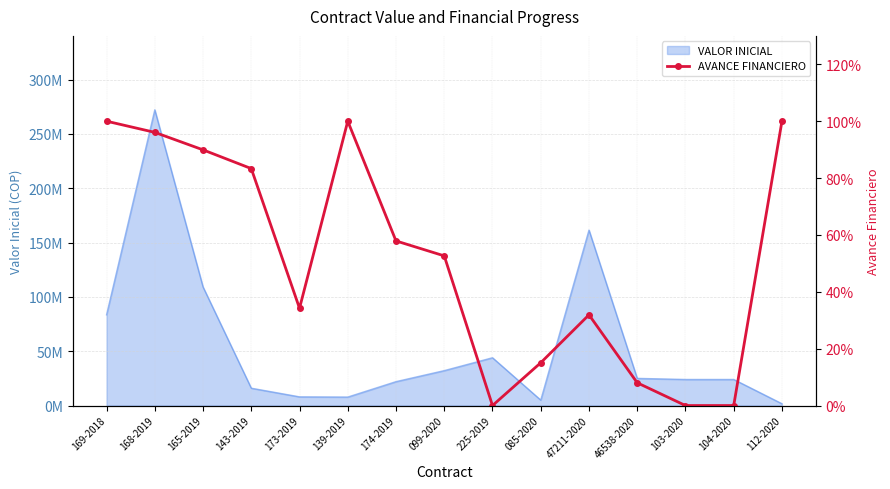

True or false: the data shows 1.0 at 169-2018.

True